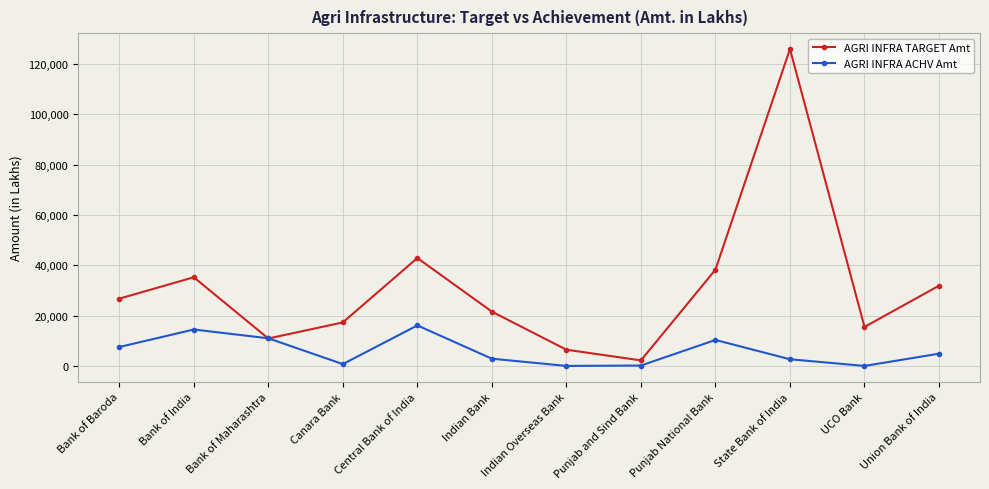

At how many categories does at least one series exceed 81289?

1